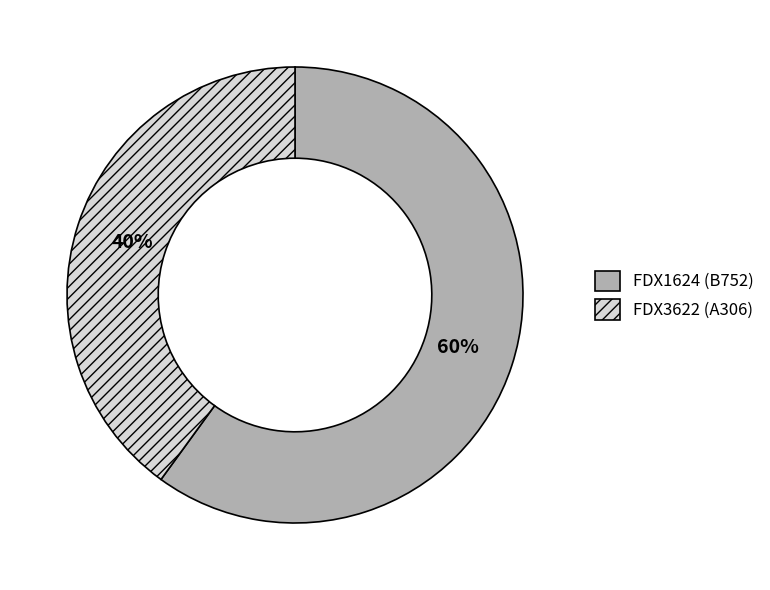

The FDX3622 slice represents 40% of the pie. True or false?

True